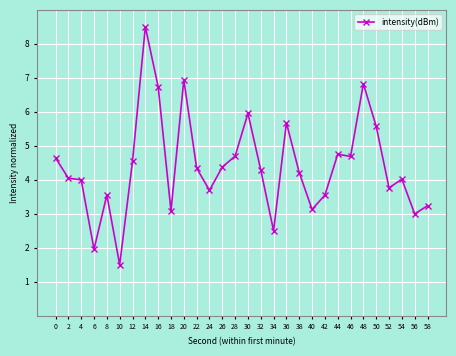

True or false: the data has more than 0 interior local peaks.

True